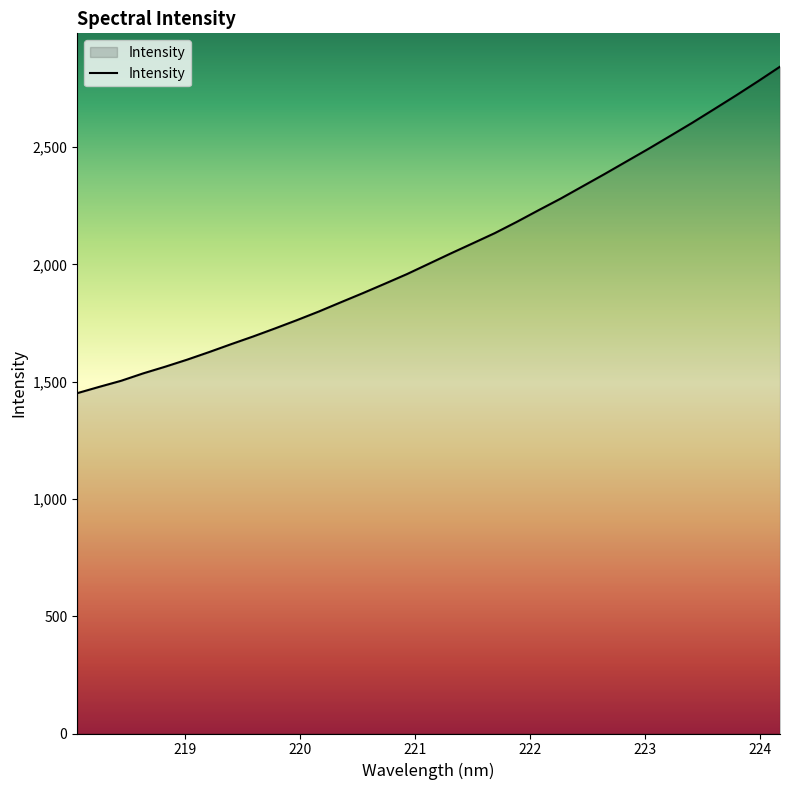

What is the average value?

2053.2